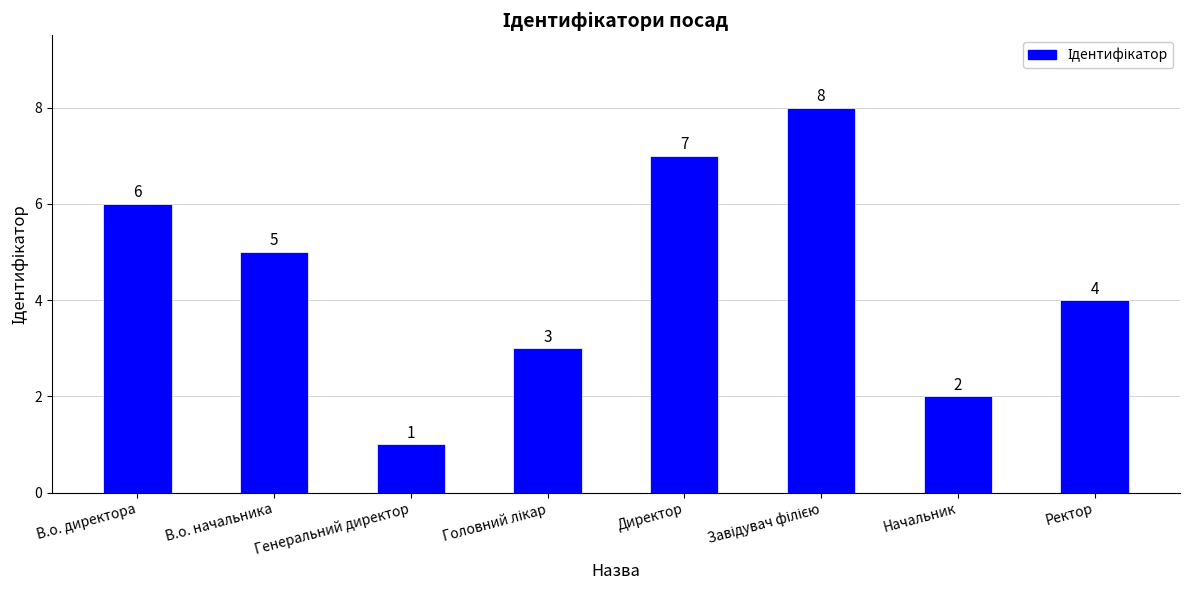

What value does the data have at Директор?

7